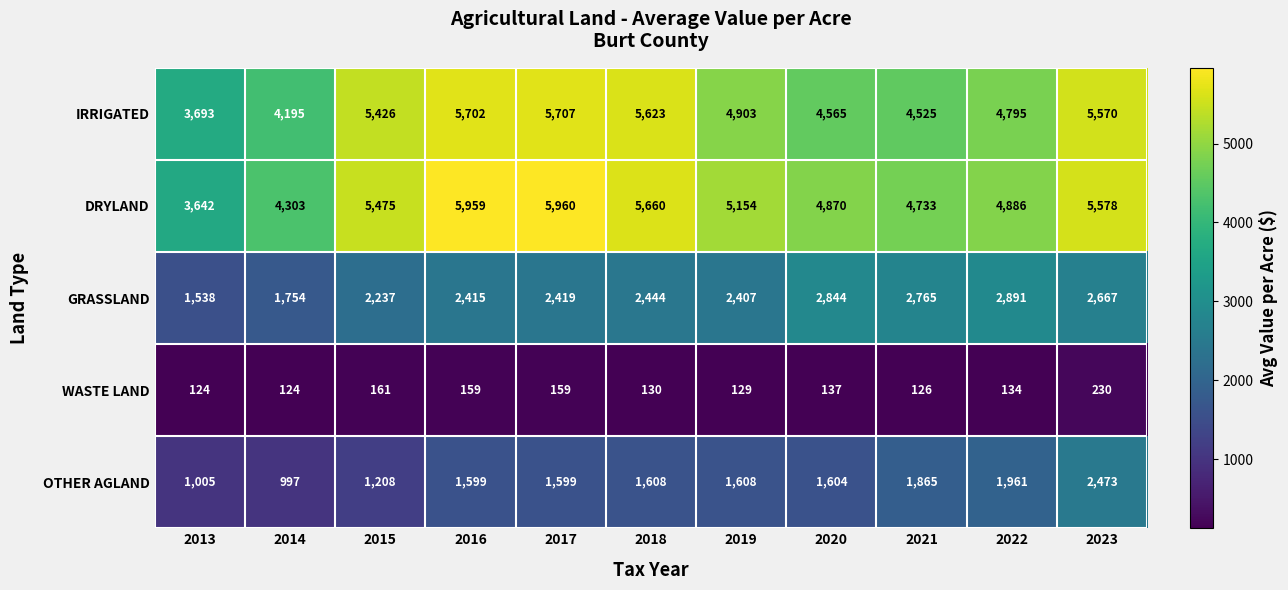

What is the difference between the maximum and minimum values in the IRRIGATED series?

2014